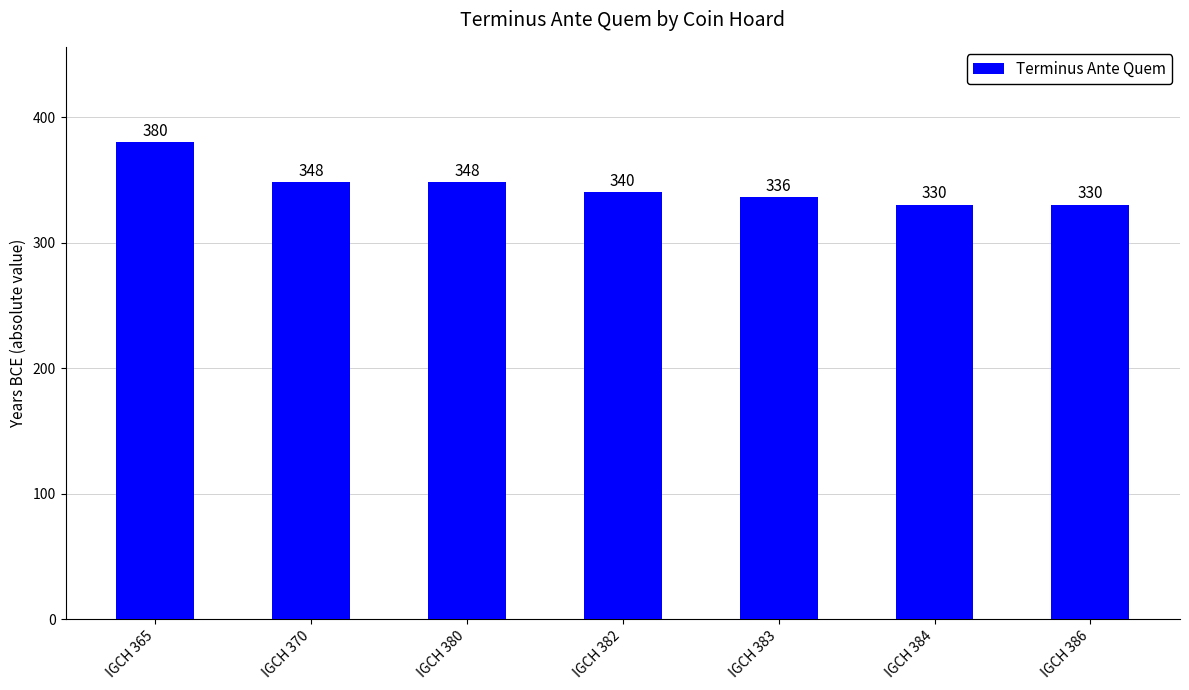

What is the minimum value shown in the chart?

330